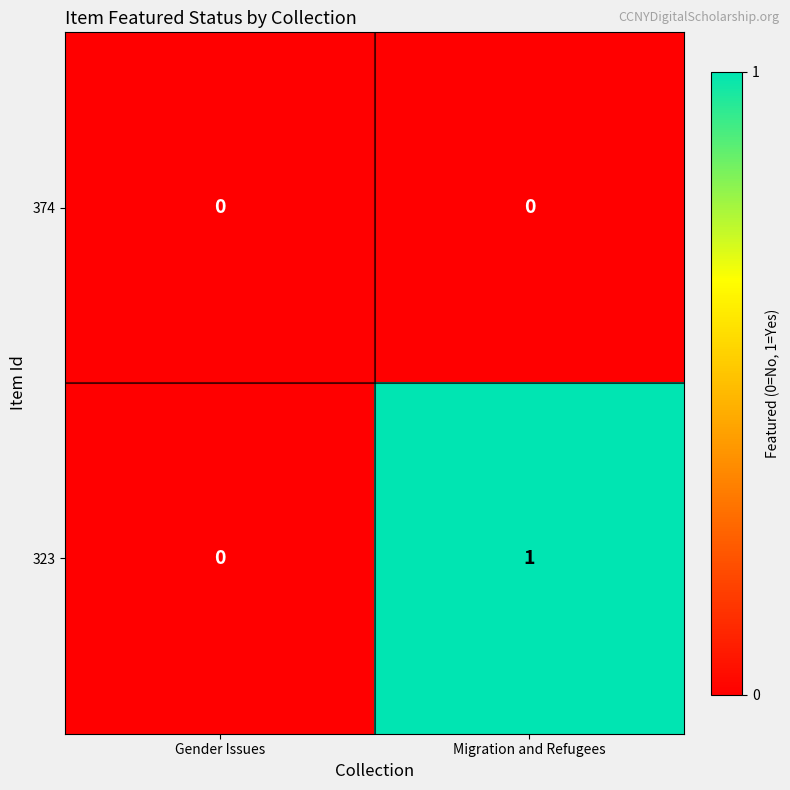

Which series has the largest range (max minus min)?

323